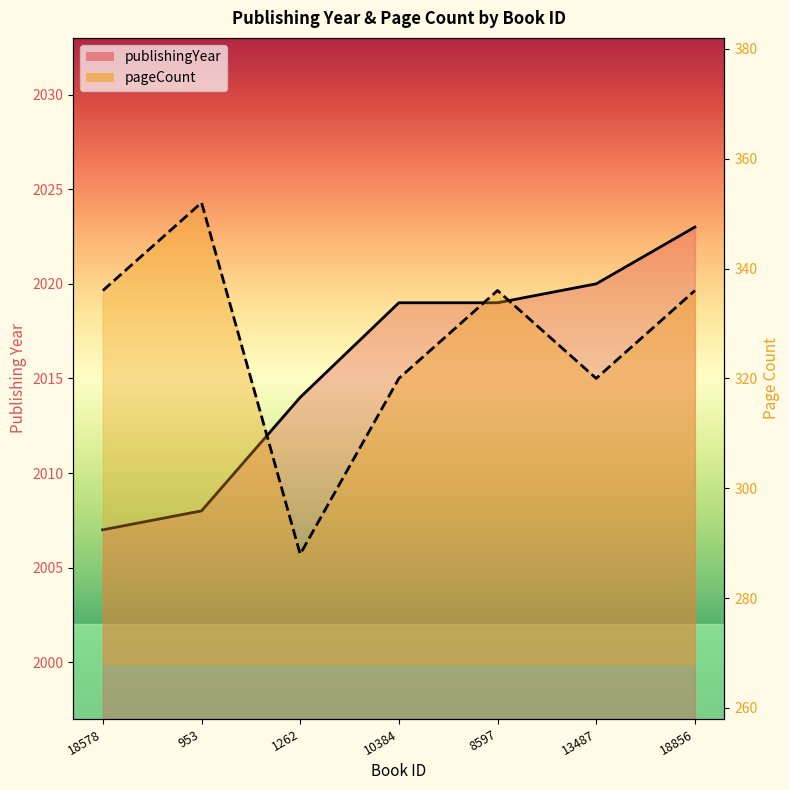

Which category has the highest value across all series?

18856